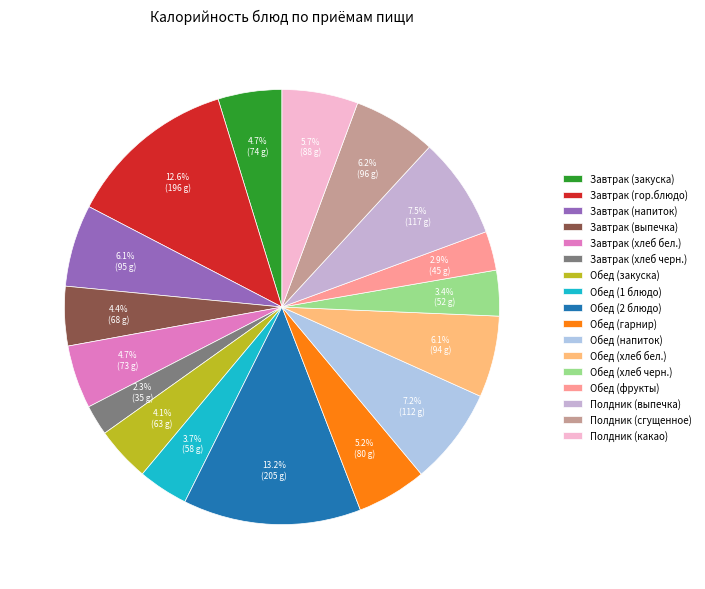

What is the smallest slice in the pie chart?

Завтрак (хлеб черн.)